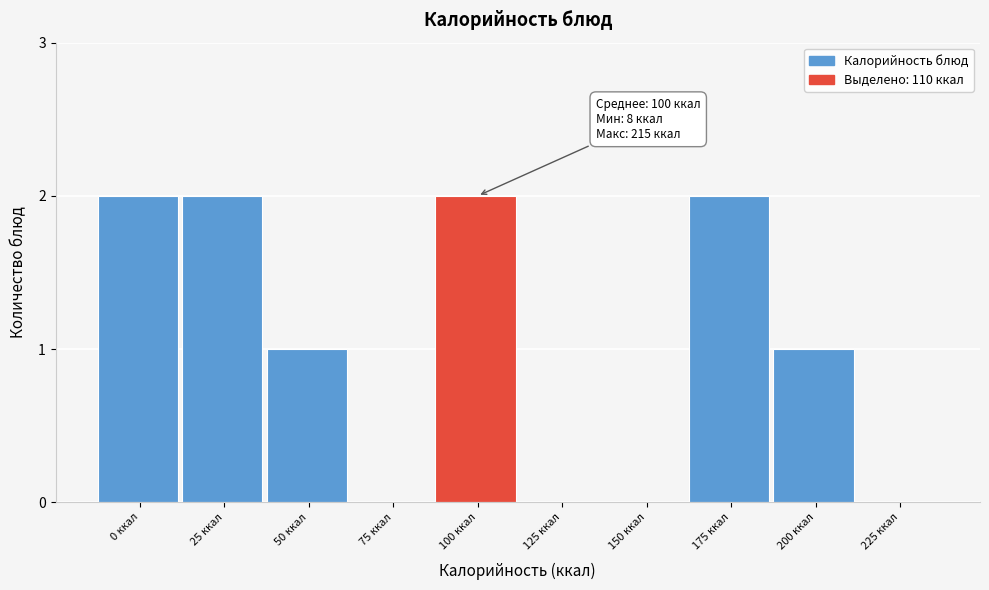

Reading left to right, what are all the values shown in this chart?

0 ккал=2	25 ккал=2	50 ккал=1	75 ккал=0	100 ккал=2	125 ккал=0	150 ккал=0	175 ккал=2	200 ккал=1	225 ккал=0